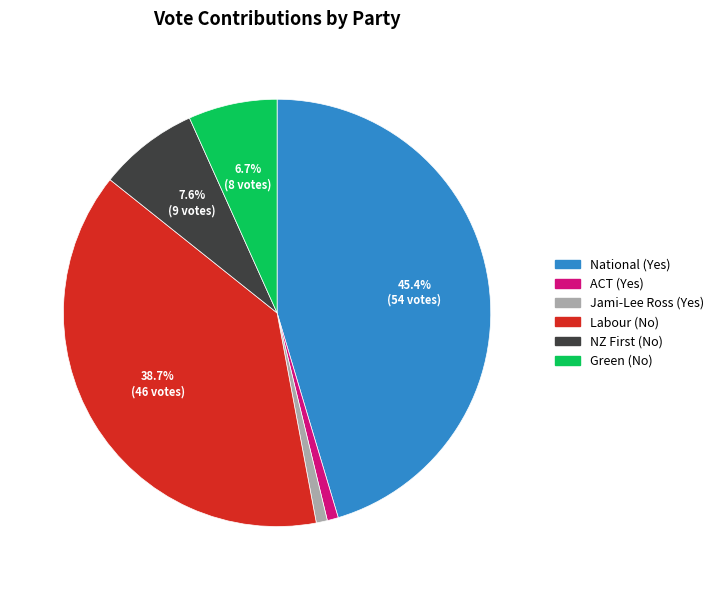

What percentage is the Labour (No) slice, to the nearest percent?

39%